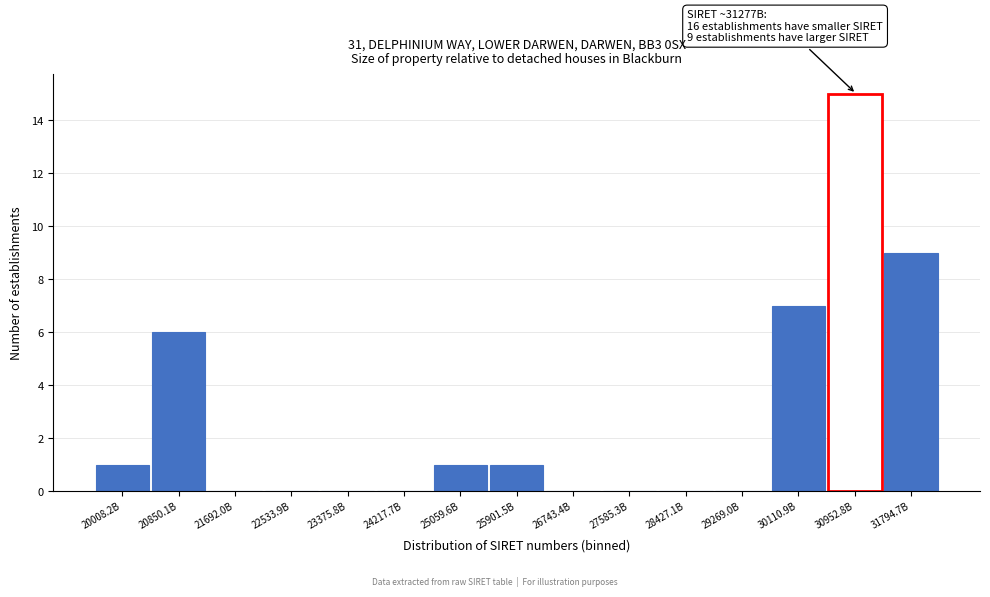

Reading right to left, transcribe all the data shown in this chart.

31794.7B=9	30952.8B=15	30110.9B=7	29269.0B=0	28427.1B=0	27585.3B=0	26743.4B=0	25901.5B=1	25059.6B=1	24217.7B=0	23375.8B=0	22533.9B=0	21692.0B=0	20850.1B=6	20008.2B=1